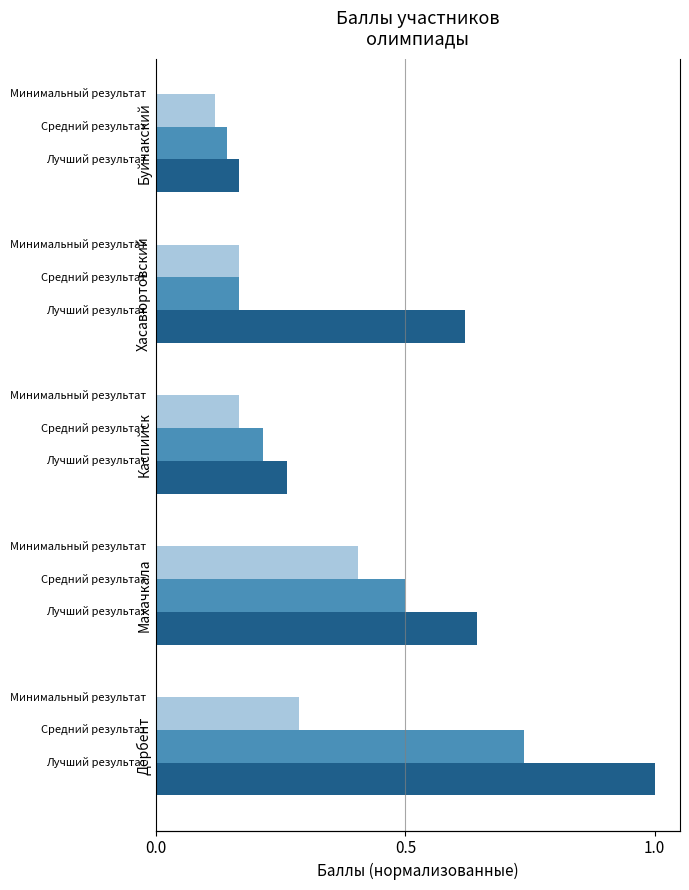

What are all the series names shown in the legend?

Лучший результат, Средний результат, Минимальный результат